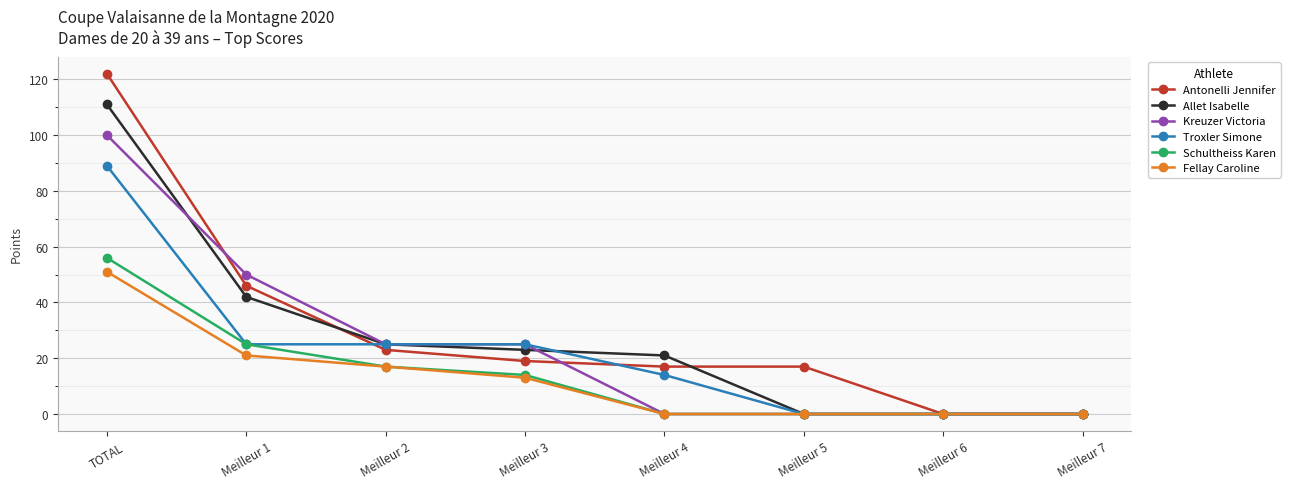

Does the chart have visible grid lines?

Yes